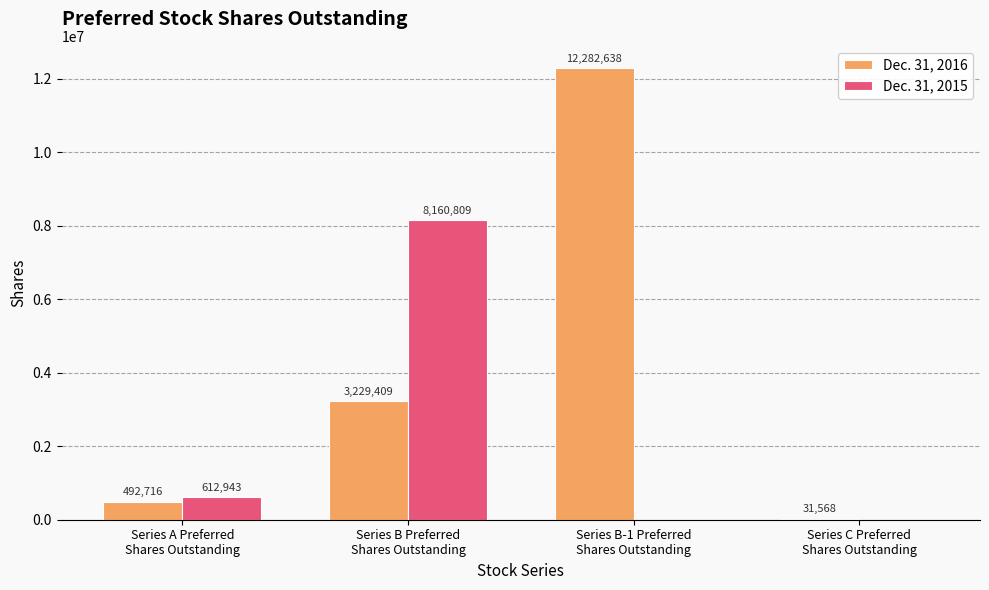

What is the average value of the Dec. 31, 2015 series?

2193438